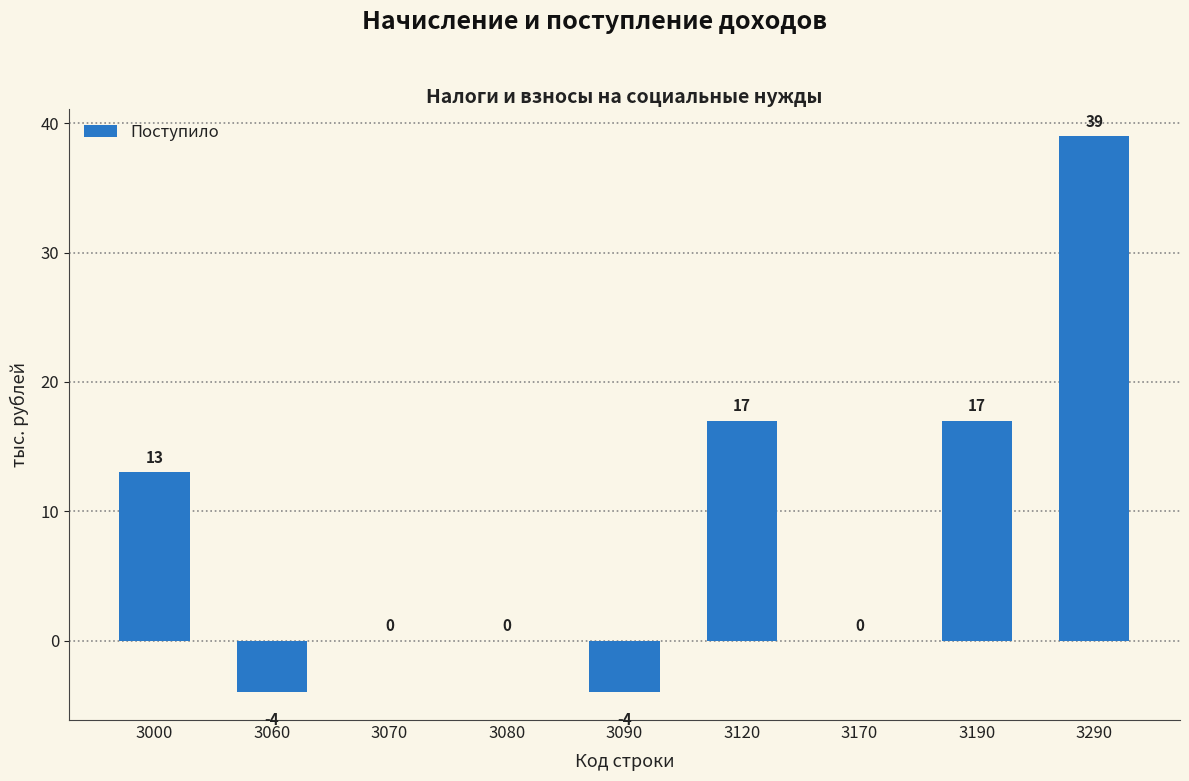

How many distinct data groups are displayed?

1